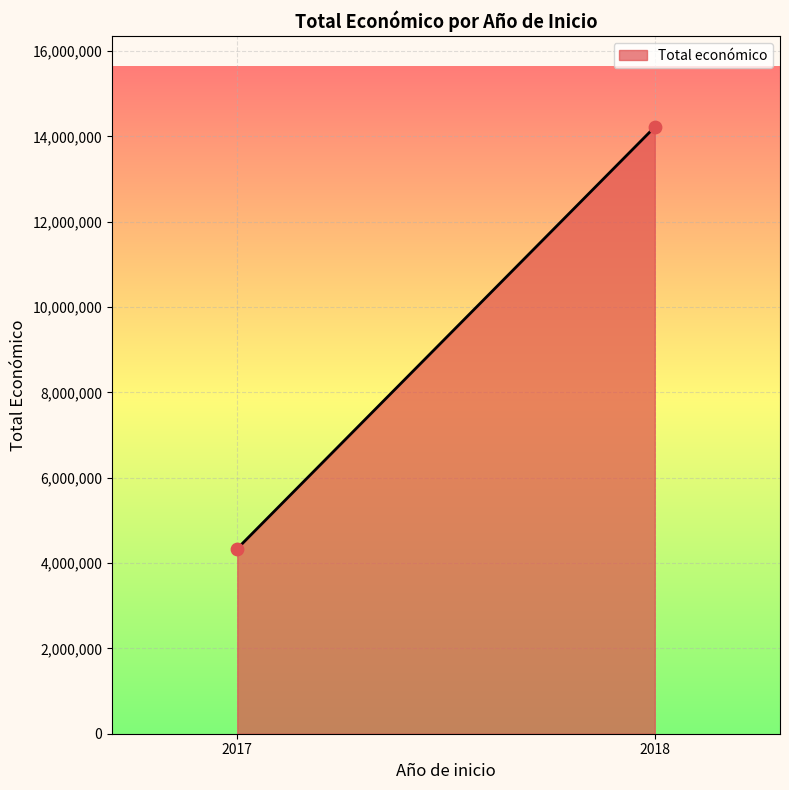

What is the range of Y values (max minus min)?

9881305